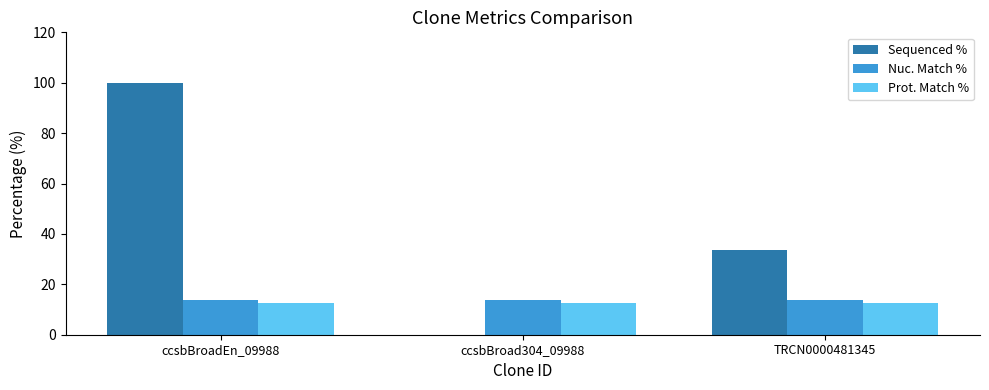

Which series has the largest total across all categories?

Sequenced %